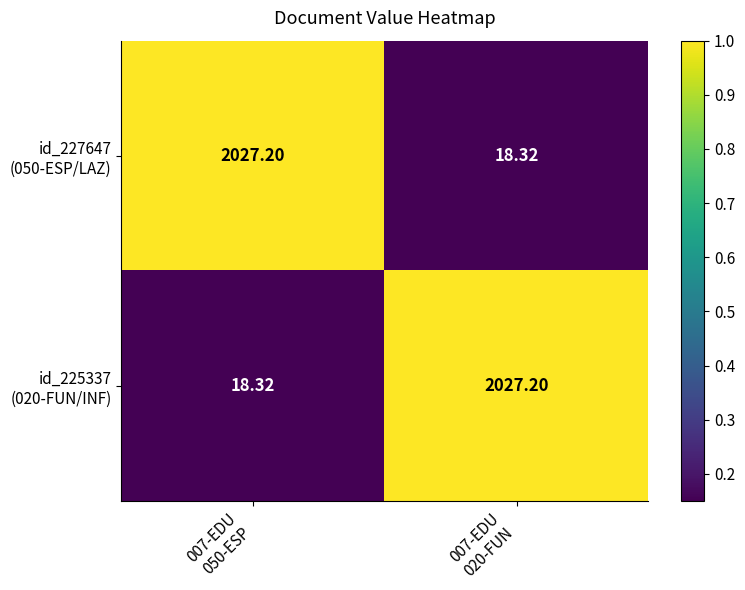

Rank the series by their maximum value, from lowest to highest.

id_227647 (050-ESP/LAZ), id_225337 (020-FUN/INF)